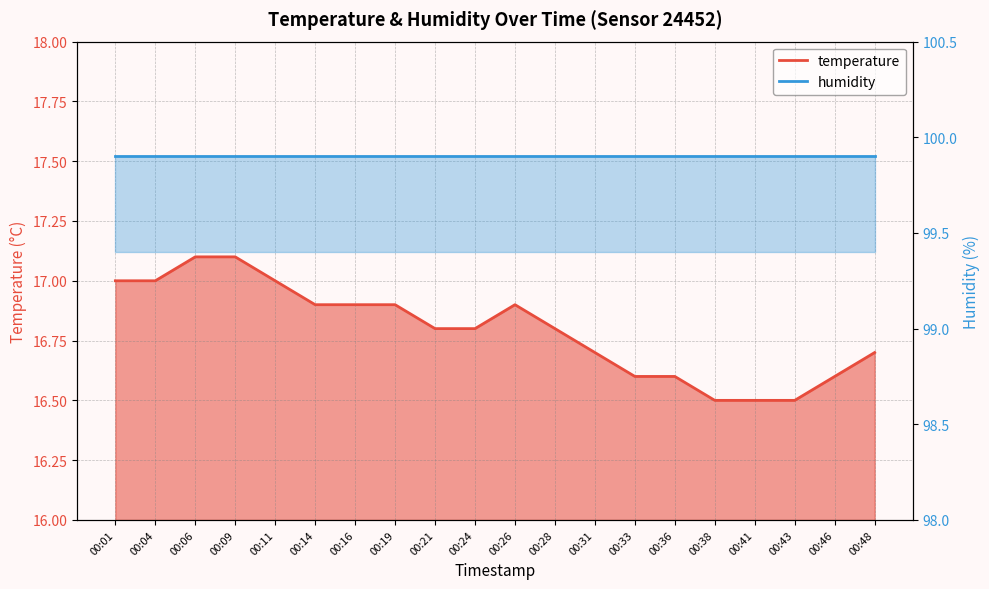

True or false: the data shows 7.0 at 00:28.

False